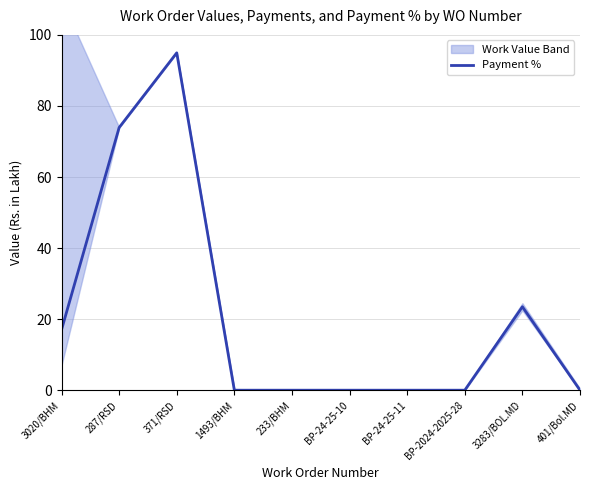

Reading right to left, list all the values displayed in this chart.

401/Bol.MD=0.0	3283/BOL.MD=23.5	BP-2024-2025-28=0.0	BP-24-25-11=0.0	BP-24-25-10=0.0	233/BHM=0.0	1493/BHM=0.0	371/RSD=95.0	287/RSD=73.9	3020/BHM=17.0